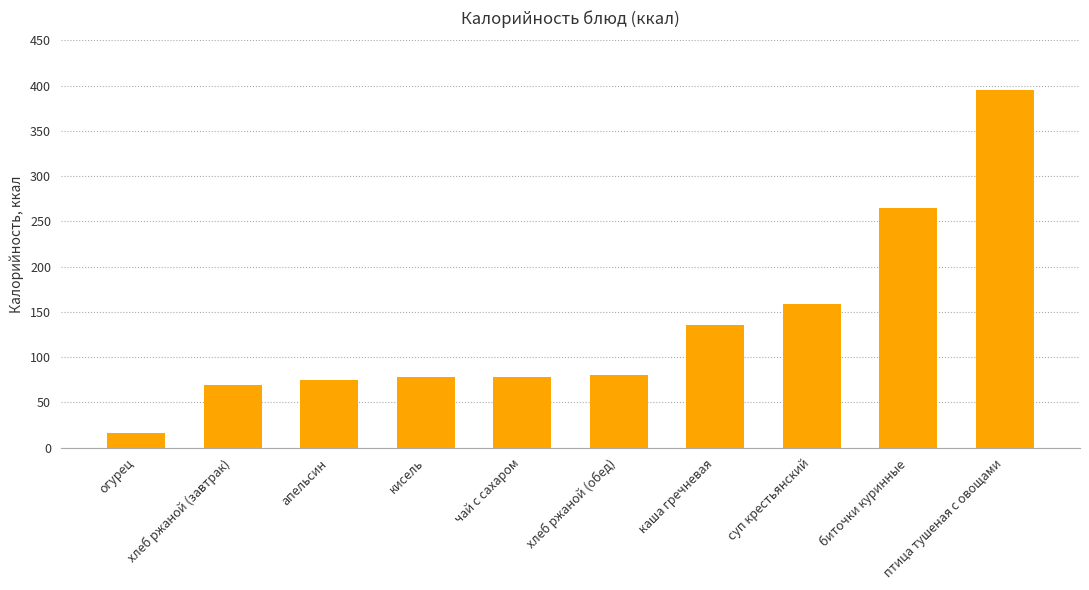

Are the bars horizontal?

No